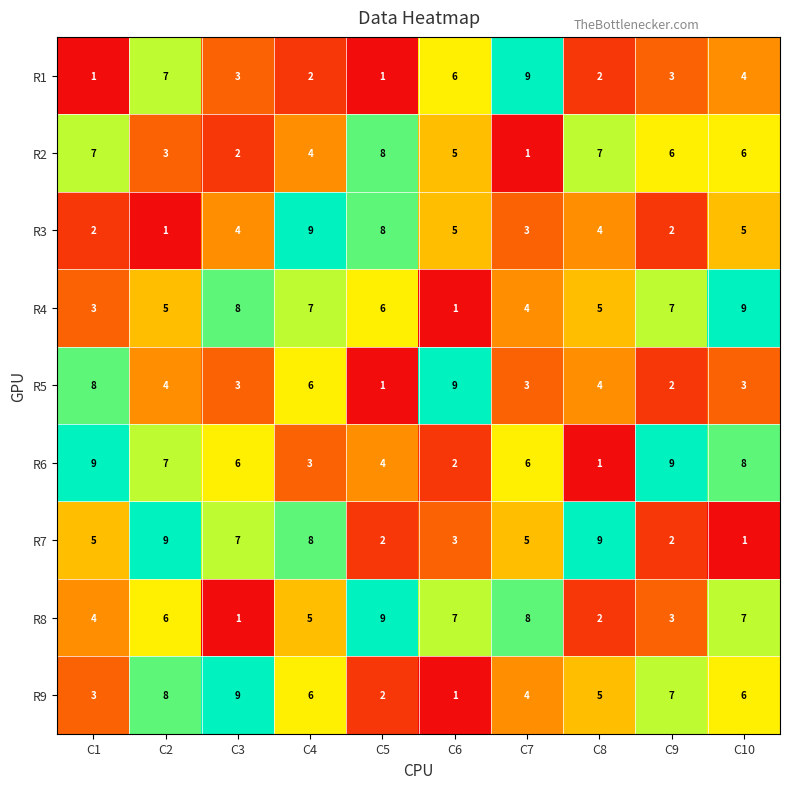

What is the greatest value displayed?

9